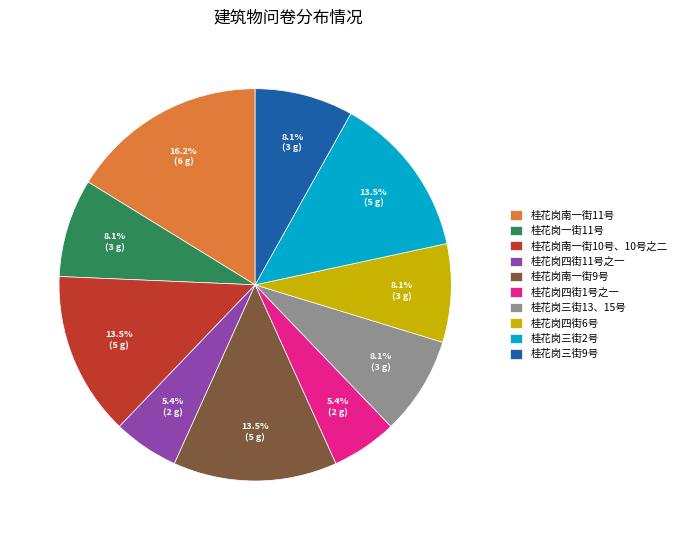

Which category has the biggest portion of the pie?

桂花岗南一街11号